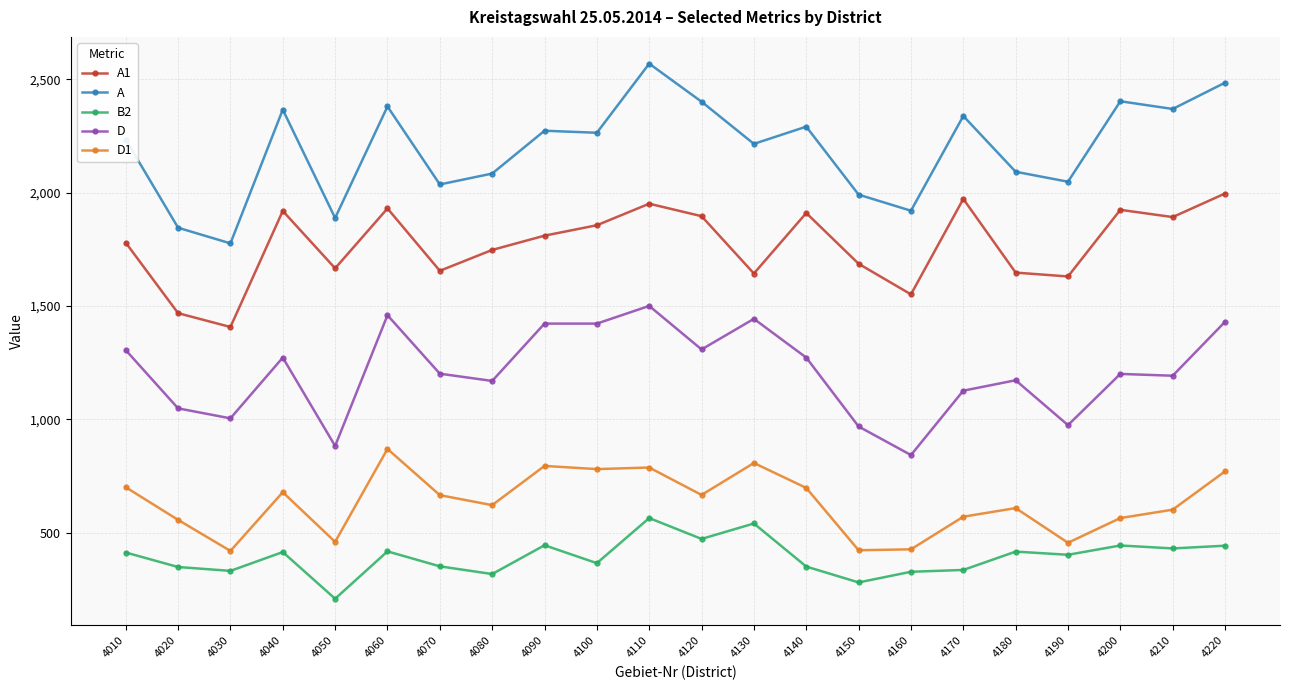

How many series are shown in this chart?

5